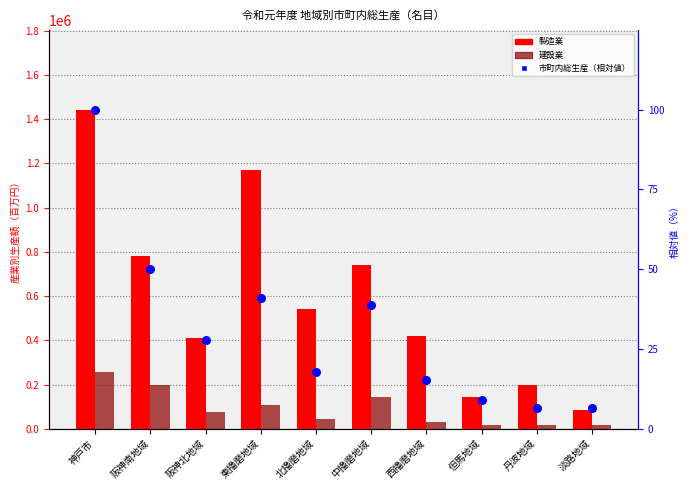

At how many categories does at least one series exceed 875226?

2